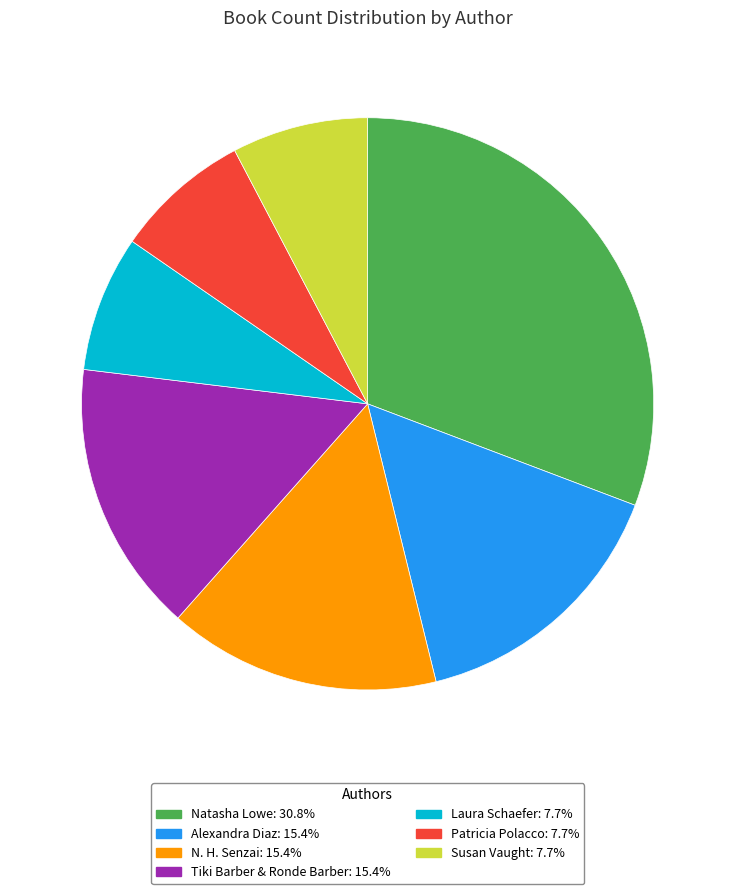

Does any single category account for the majority?

No